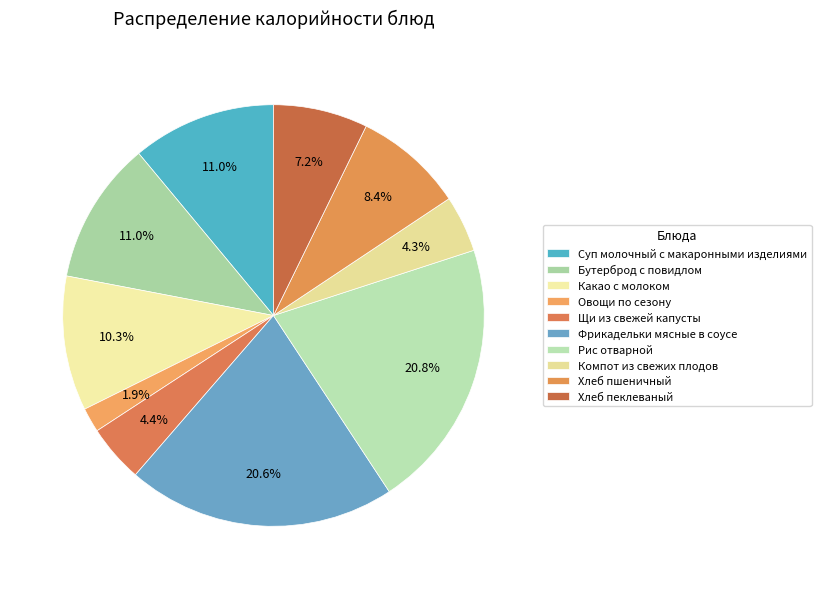

Does any single category account for the majority?

No